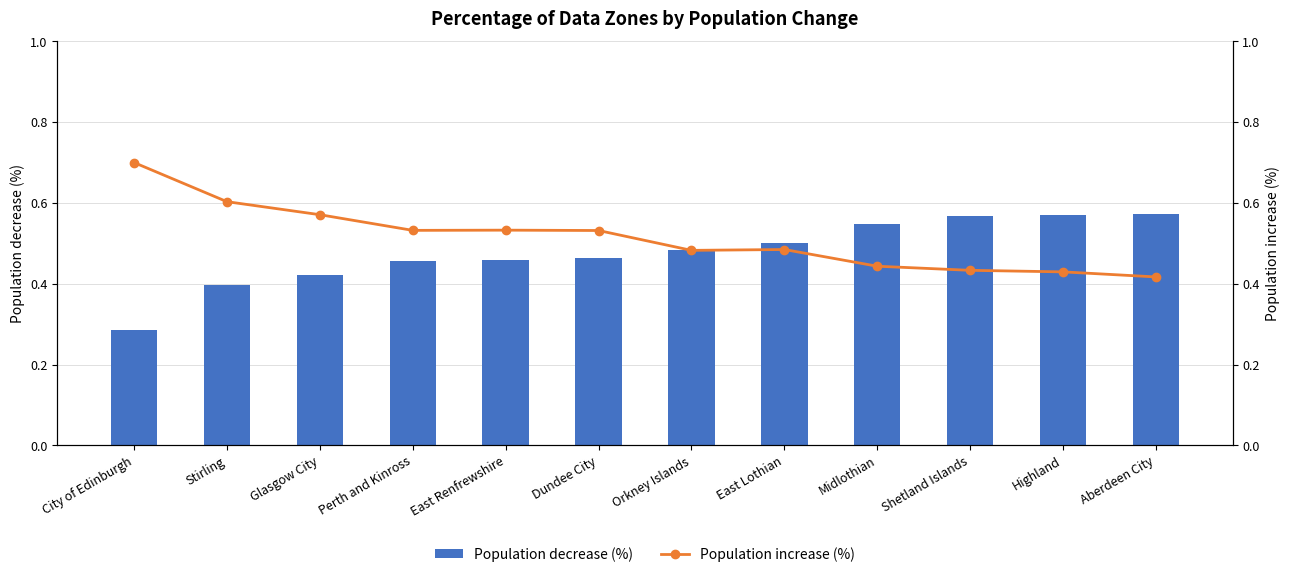

What are all the series names shown in the legend?

Population decrease (%), Population increase (%)